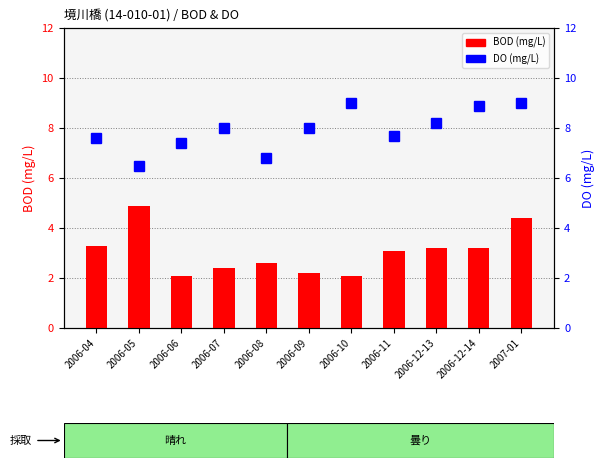

What are all the series names shown in the legend?

BOD, DO